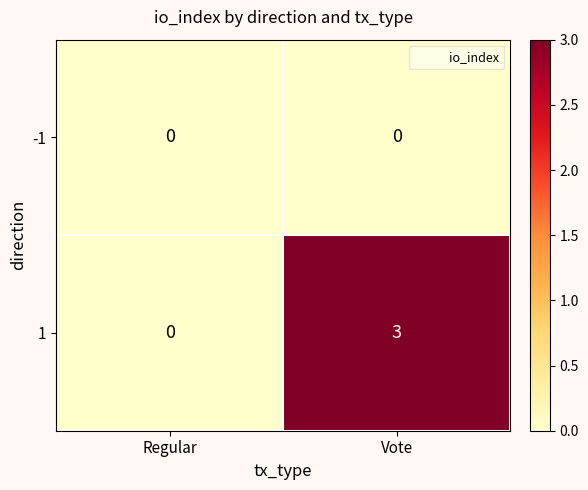

What is the approximate value of 1 at Vote?

3